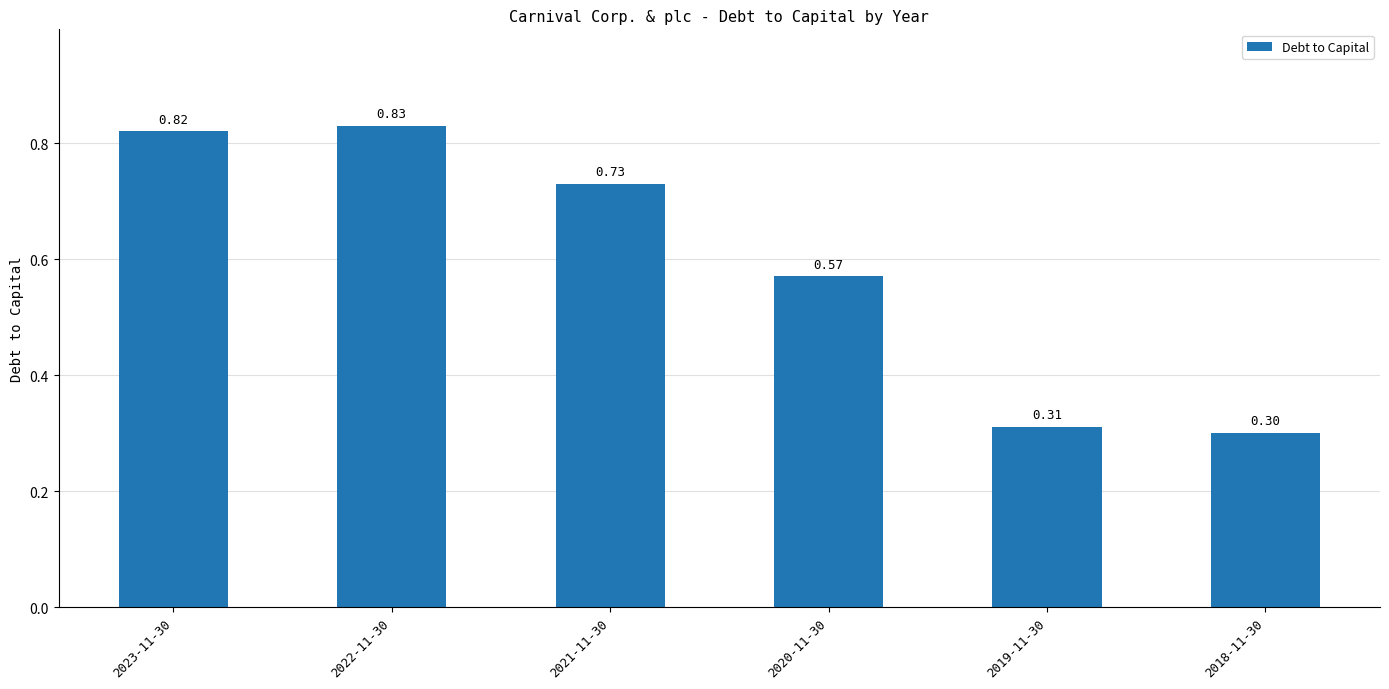

What is the sum of all values?

3.6